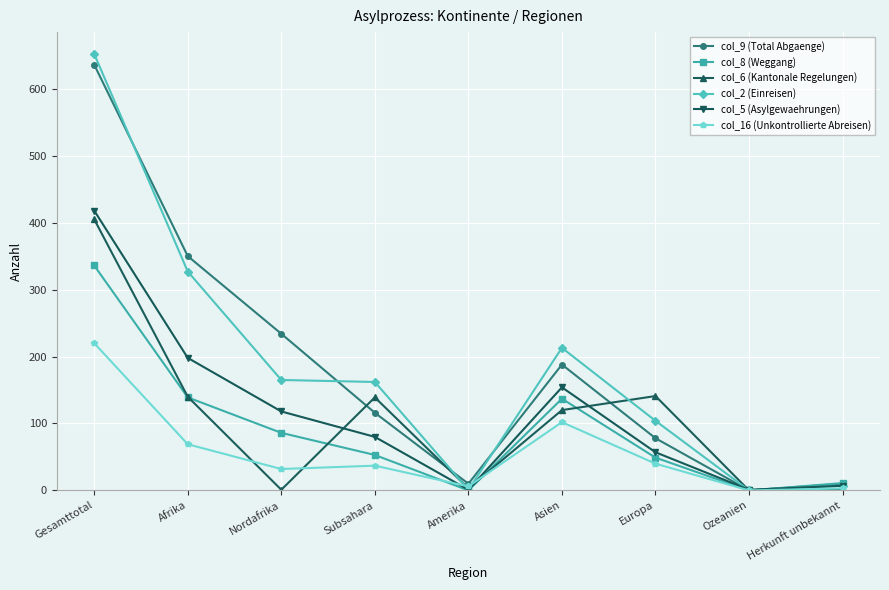

Is it true that col_2 (Einreisen) equals 179 at Afrika?

False